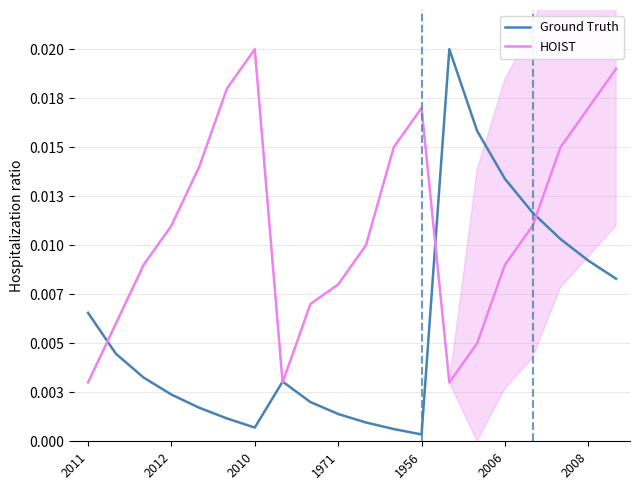

Where is the first local maximum for Ground Truth?

7